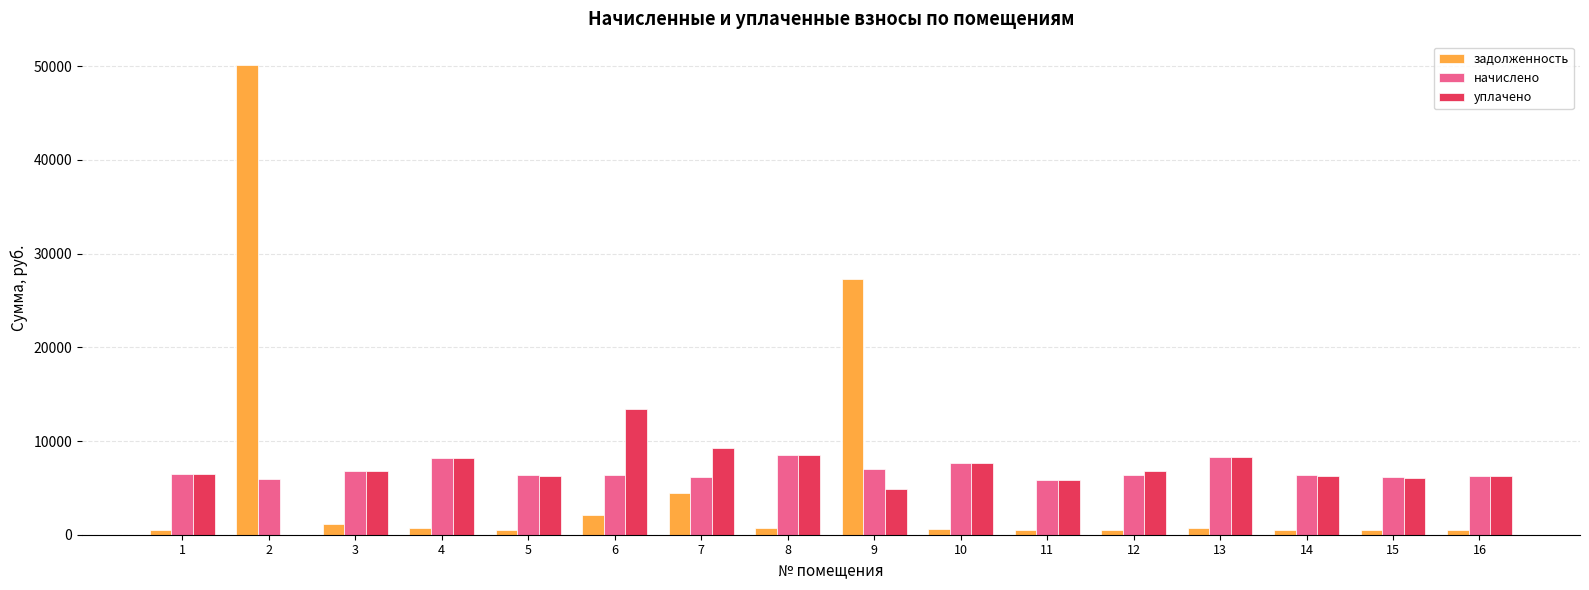

The value of задолженность at 7 is 4476.3. True or false?

True